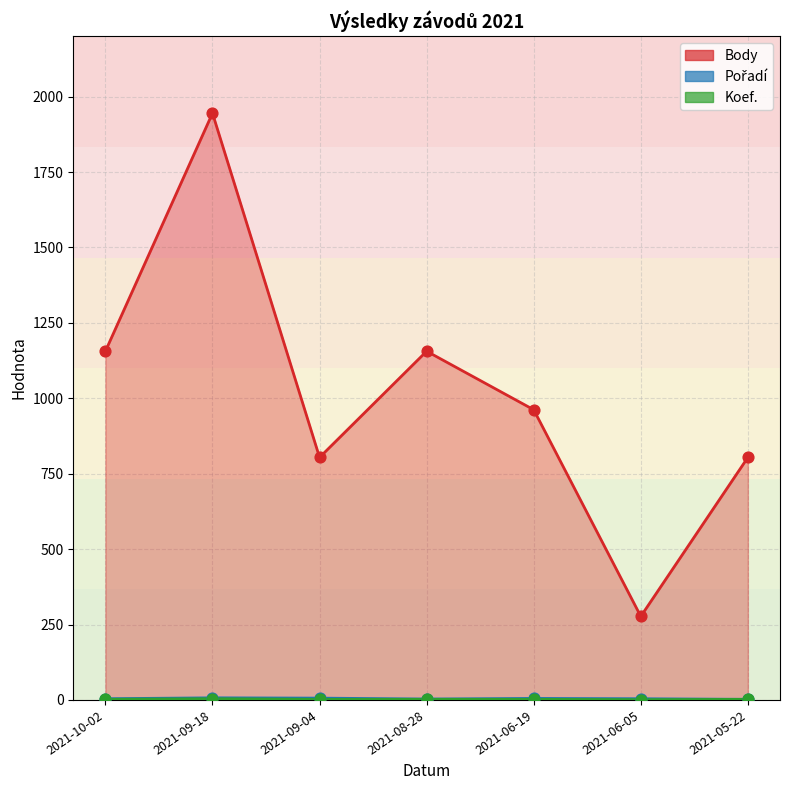

Which series has the widest spread of Y values?

Body